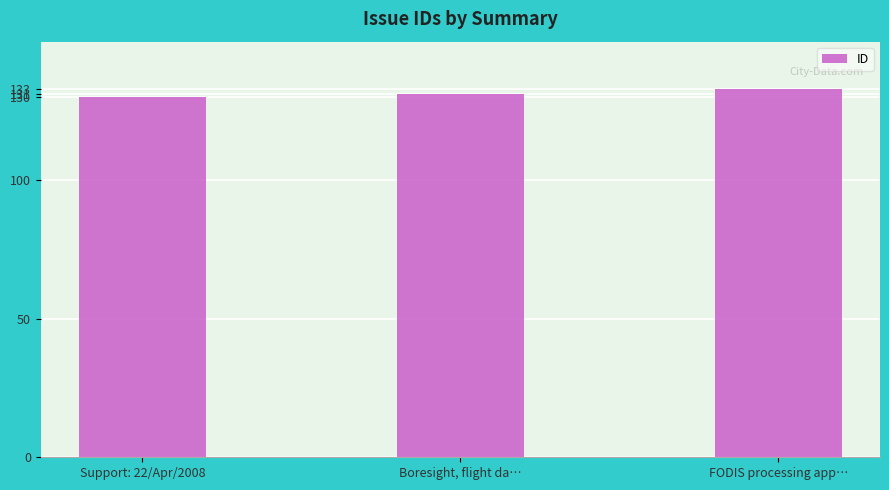

Which category has the highest value across all series?

FODIS processing app…